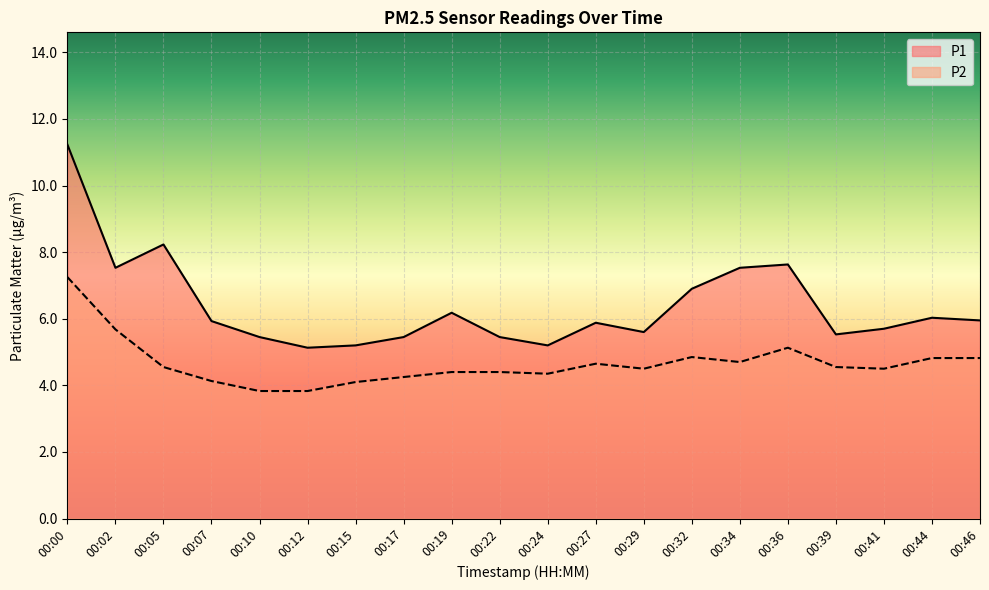

What is the sum of all P1 values?

127.7